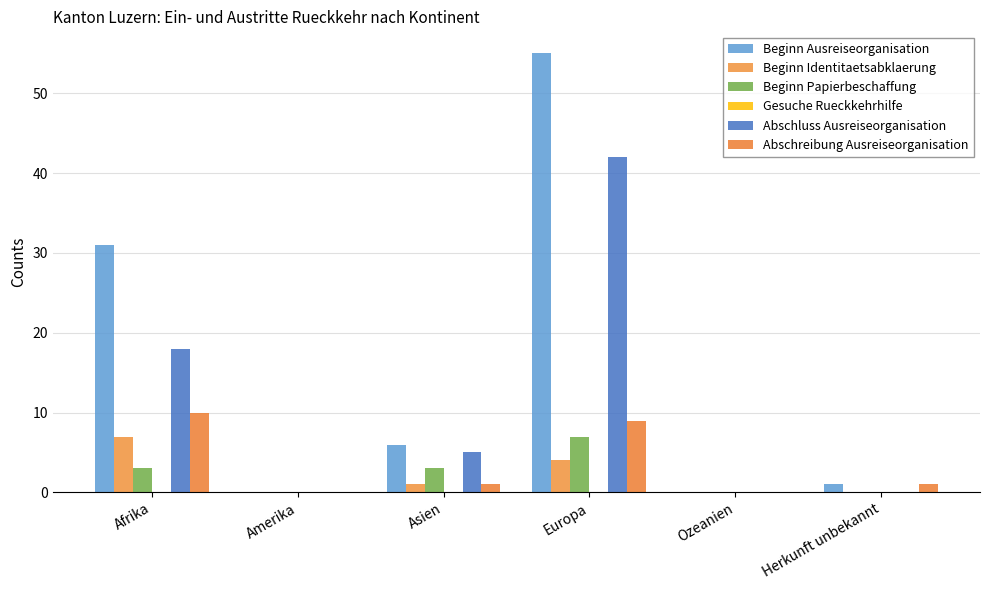

Are the bars grouped side by side (vs. stacked)?

Yes